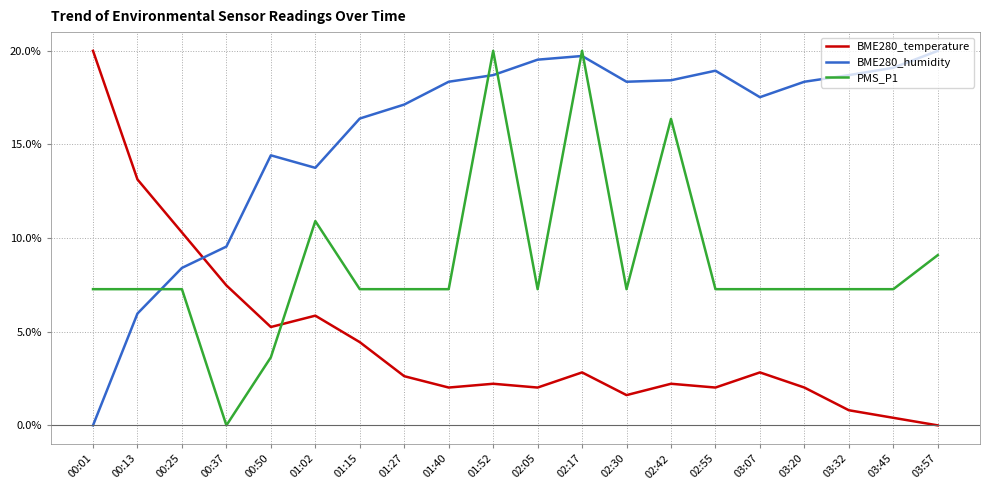

How many times do BME280_humidity and PMS_P1 cross each other?

5